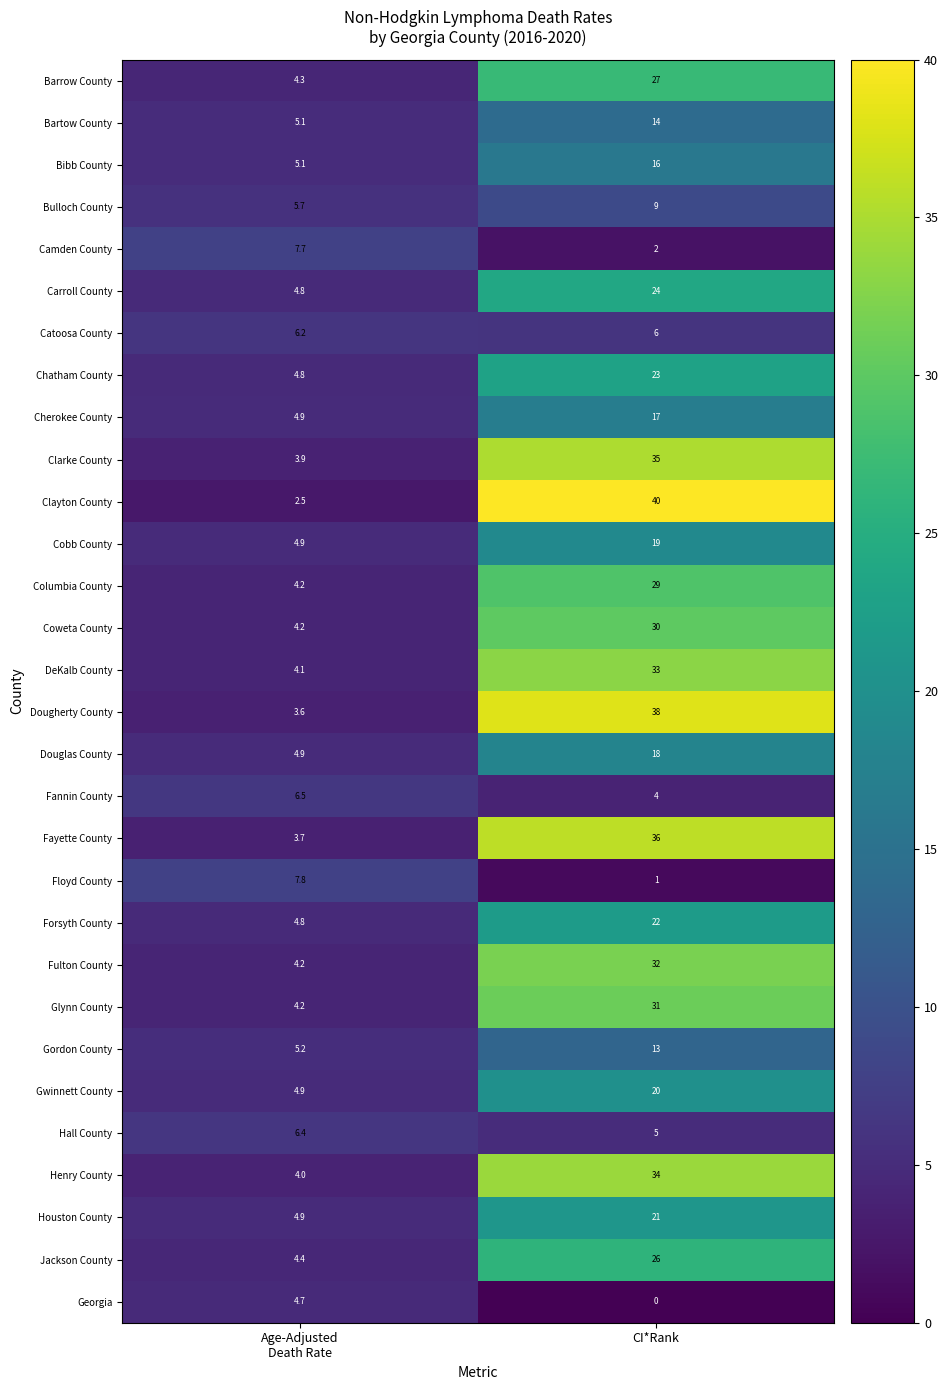

Rank the series at CI*Rank from lowest to highest value.

Georgia, Floyd County, Camden County, Fannin County, Hall County, Catoosa County, Bulloch County, Gordon County, Bartow County, Bibb County, Cherokee County, Douglas County, Cobb County, Gwinnett County, Houston County, Forsyth County, Chatham County, Carroll County, Jackson County, Barrow County, Columbia County, Coweta County, Glynn County, Fulton County, DeKalb County, Henry County, Clarke County, Fayette County, Dougherty County, Clayton County